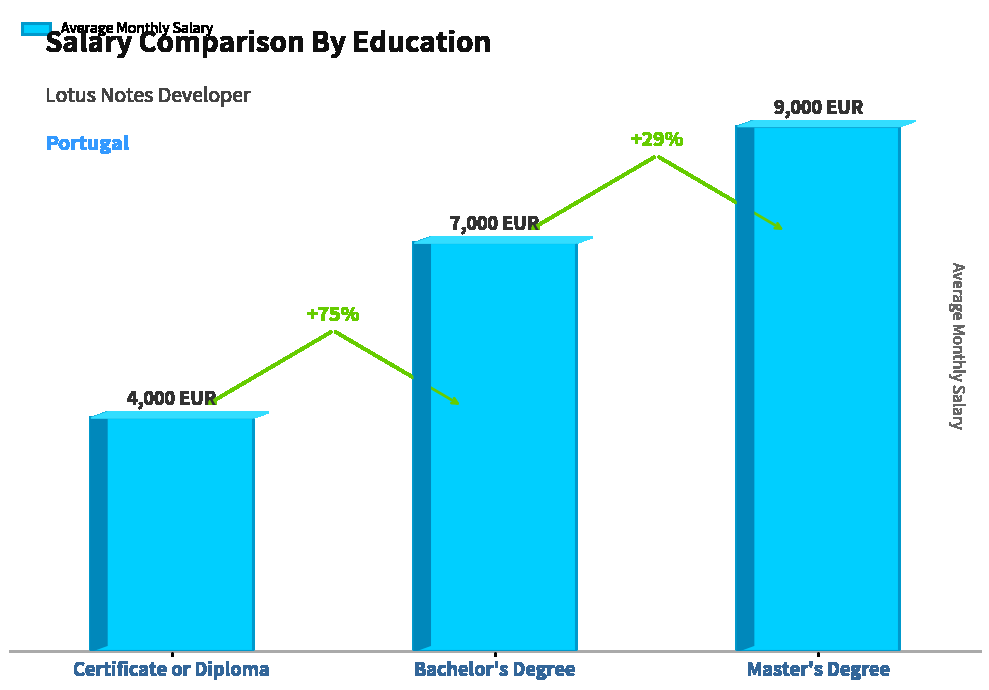

What is the label of the 2nd bar from the left?

Bachelor's Degree